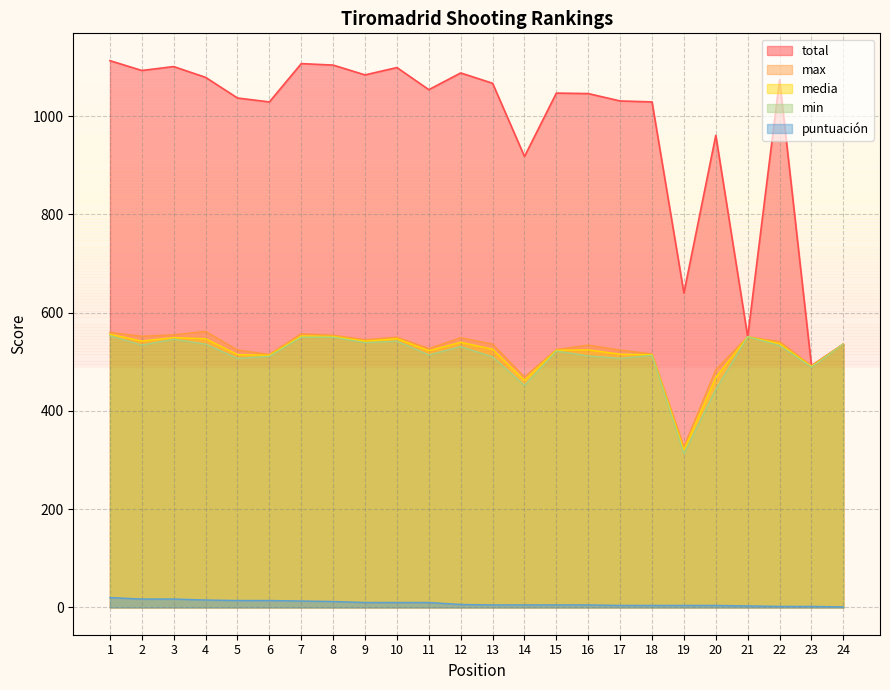

What is the value of the total point at the 17th from the left?

1031.0